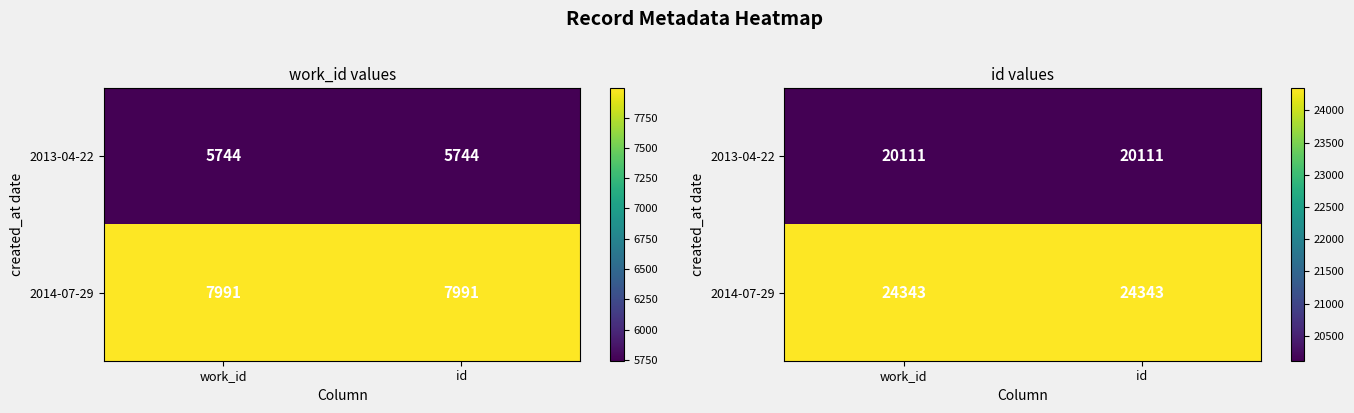

At id, list the series in order from largest to smallest.

2014-07-29, 2013-04-22